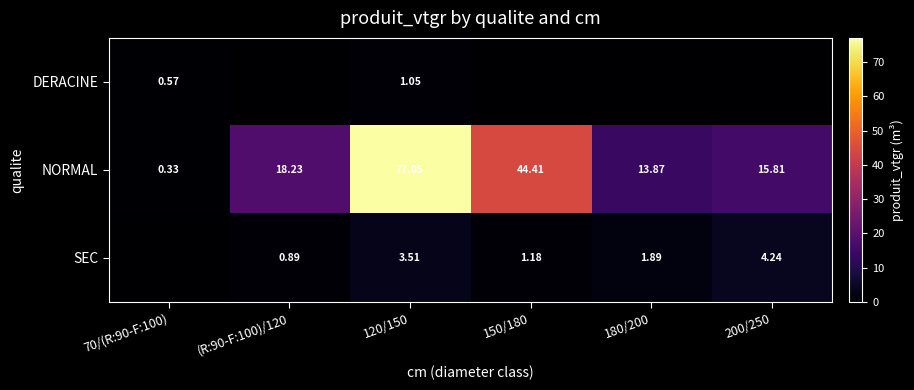

Rank the series at 120/150 from lowest to highest value.

DERACINE, SEC, NORMAL